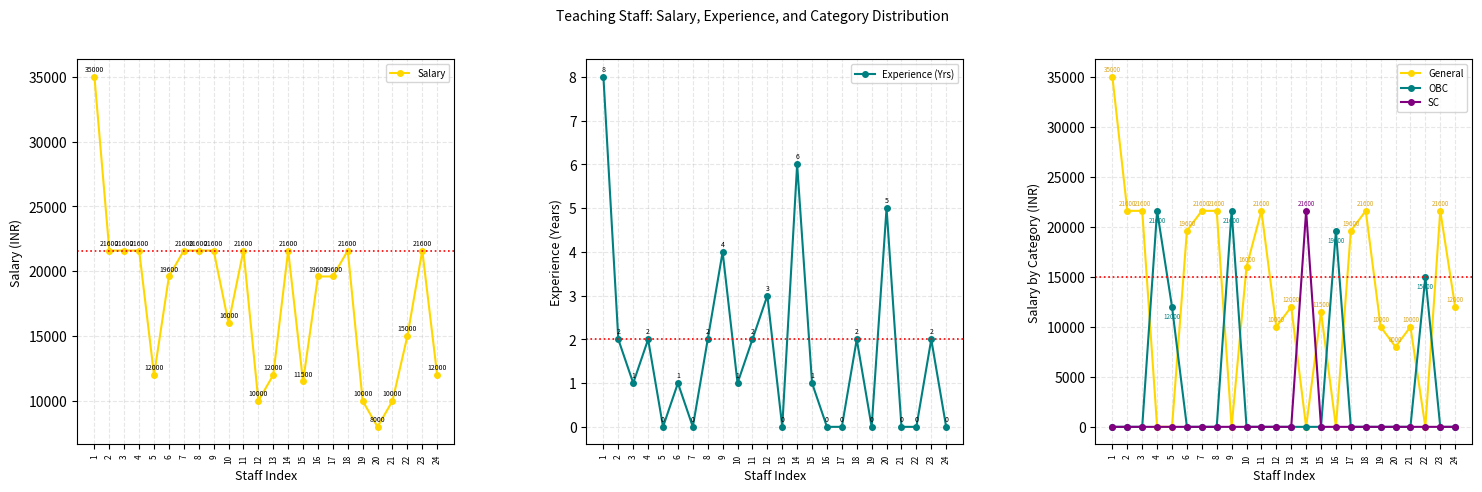

The value of Salary at 23 is 14038. True or false?

False